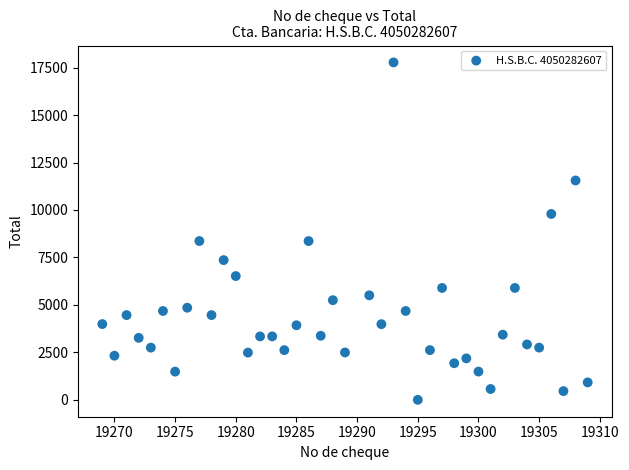

What is the range of X values (max minus min)?

40.0